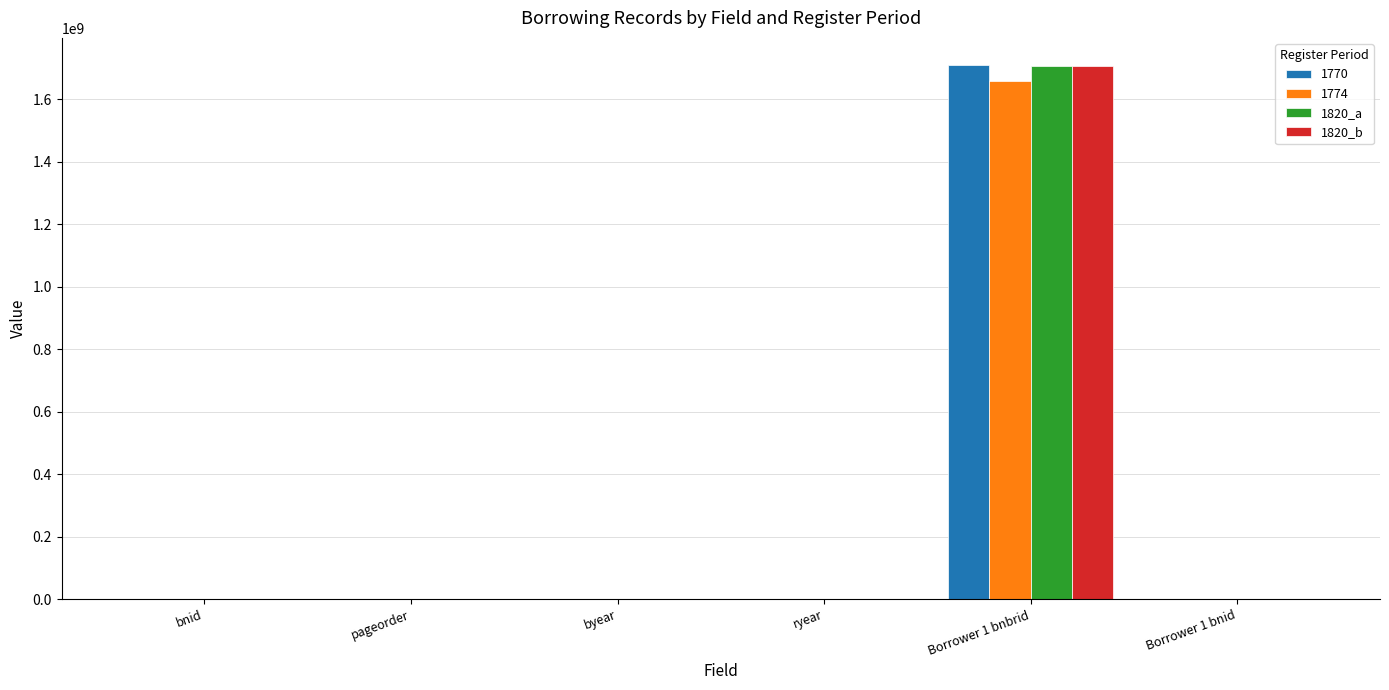

Which category has the highest value across all series?

Borrower 1 bnbrid